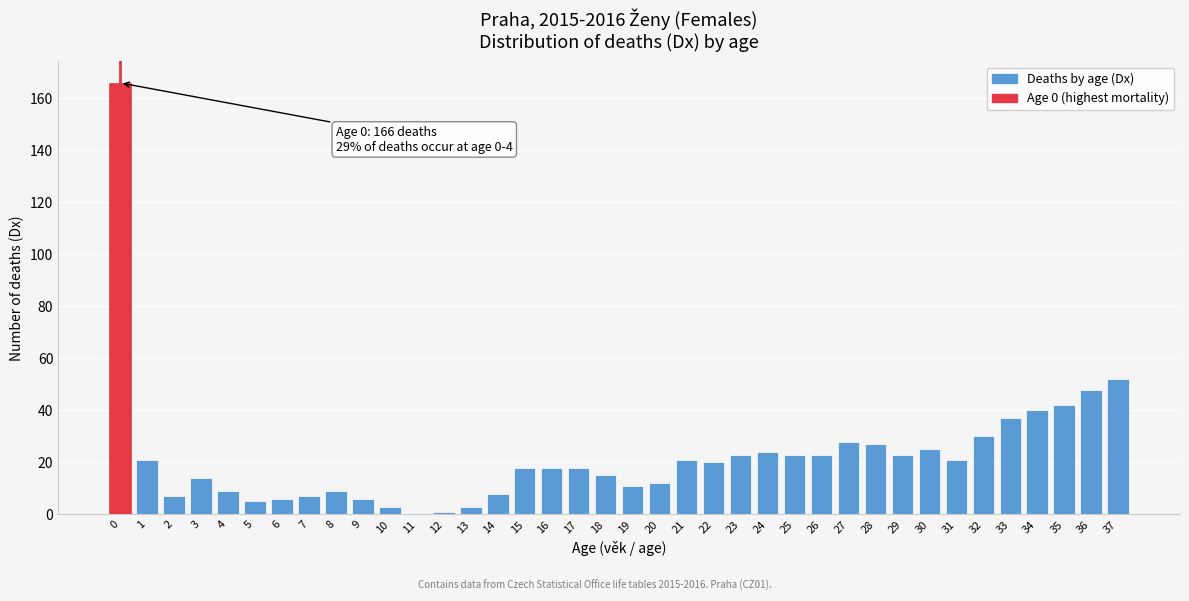

At which label is the value closest to 83?

37